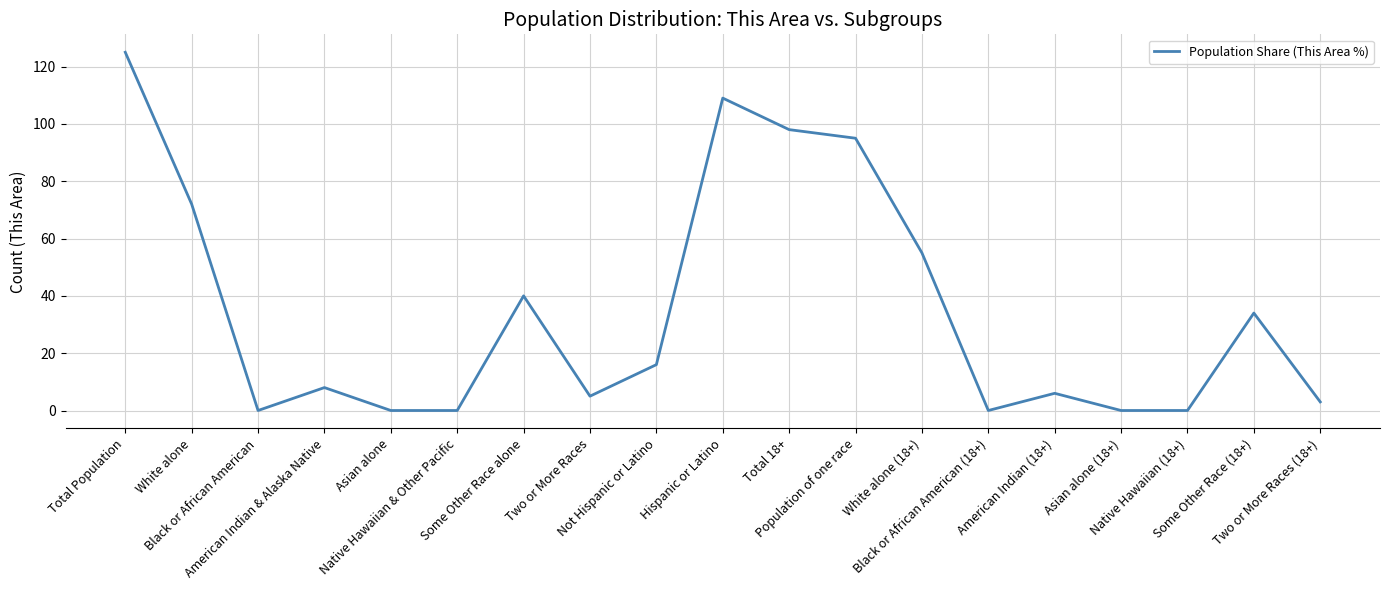

True or false: there are more than 0 points higher than both neighbors.

True